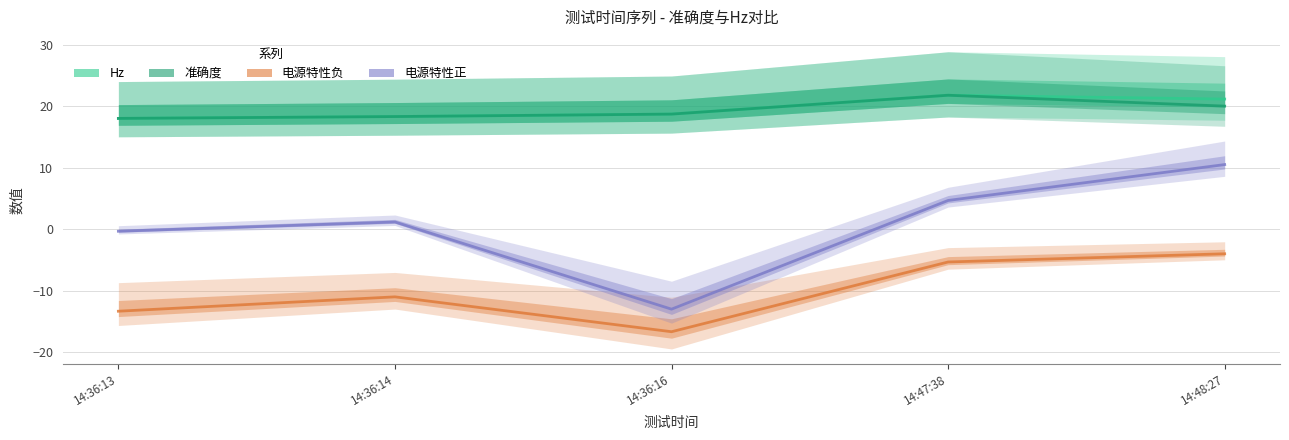

Which has a higher value, 14:47:38 or 14:48:27?

14:47:38